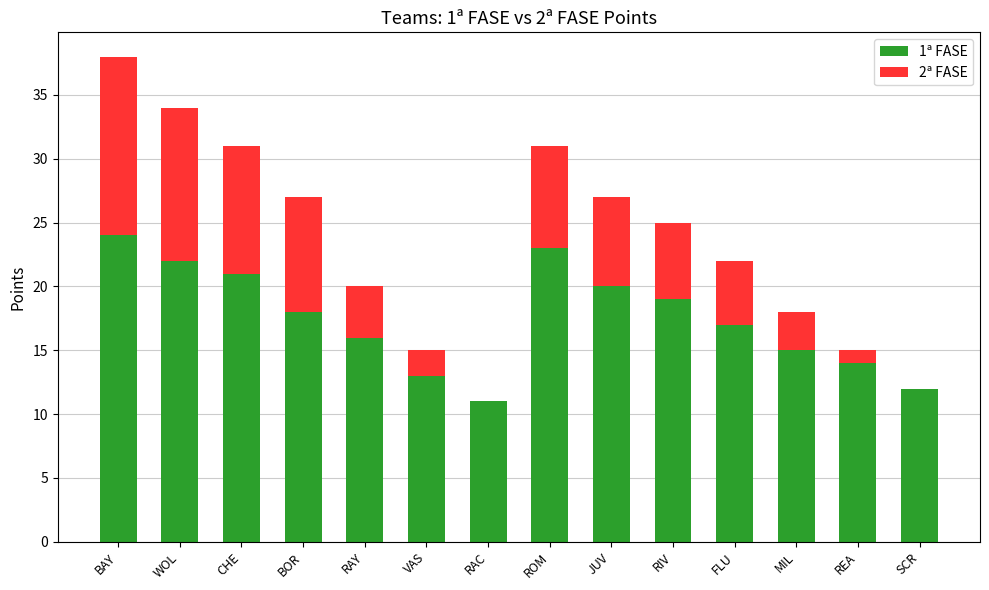

Which category has the highest value in the 1ª FASE series?

BAY